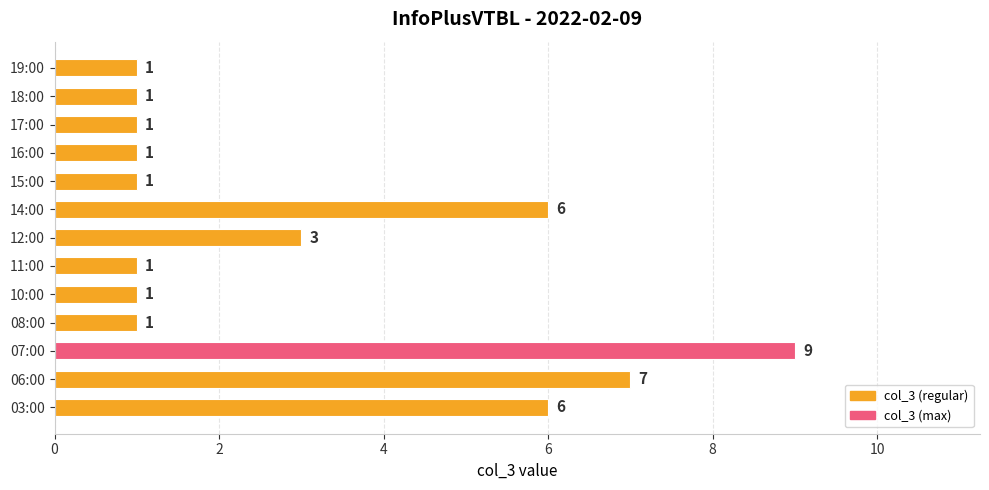

Which has a higher value, 06:00 or 19:00?

06:00